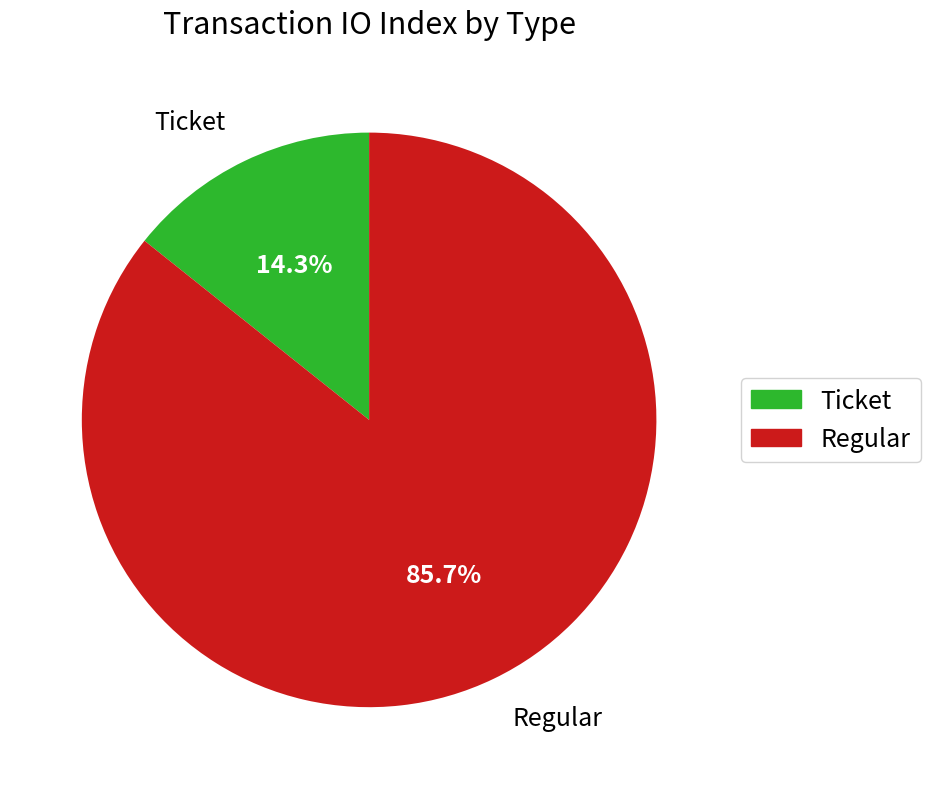

True or false: Ticket accounts for 20% of the total.

False